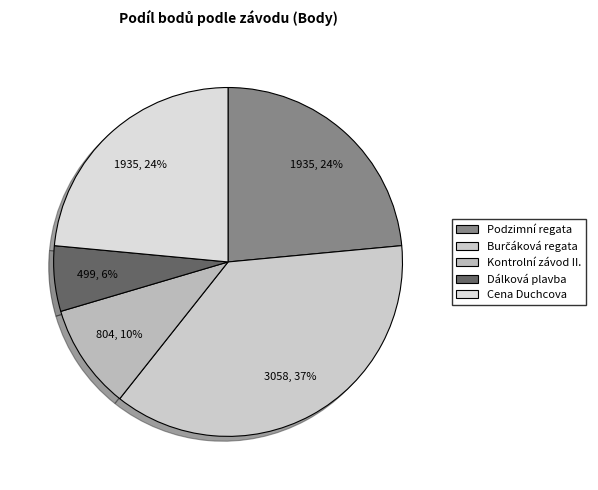

Count the number of slices in the pie.

5